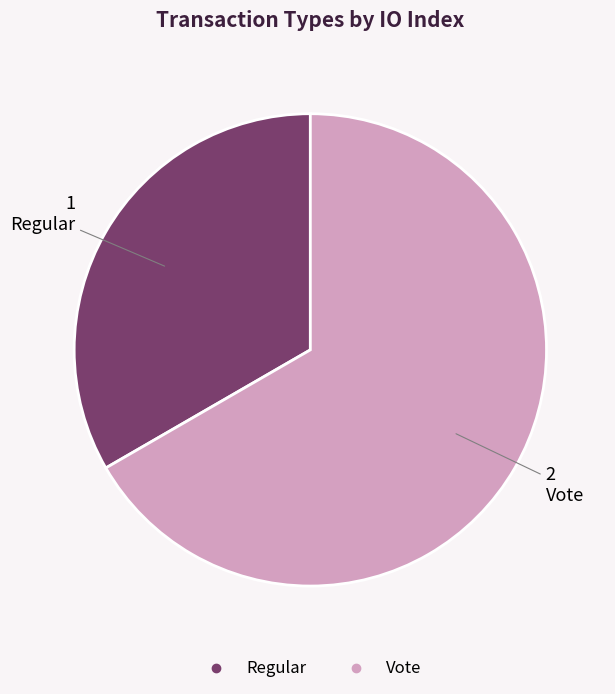

Rank the categories by value from lowest to highest.

Regular, Vote